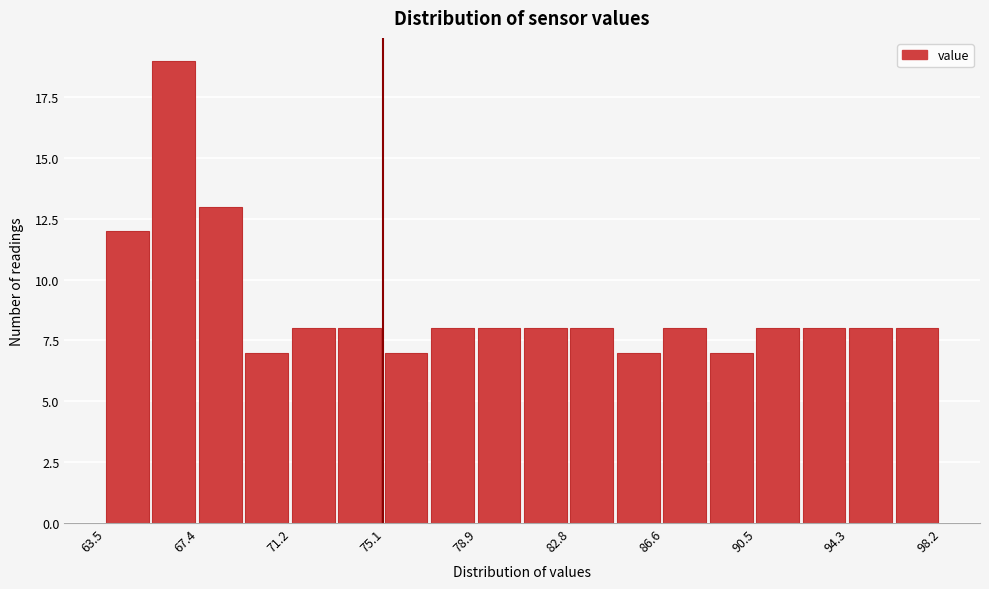

Around what value on the x-axis is the tallest bar? Give the approximate position of its centre, as read against the axis.

66.5